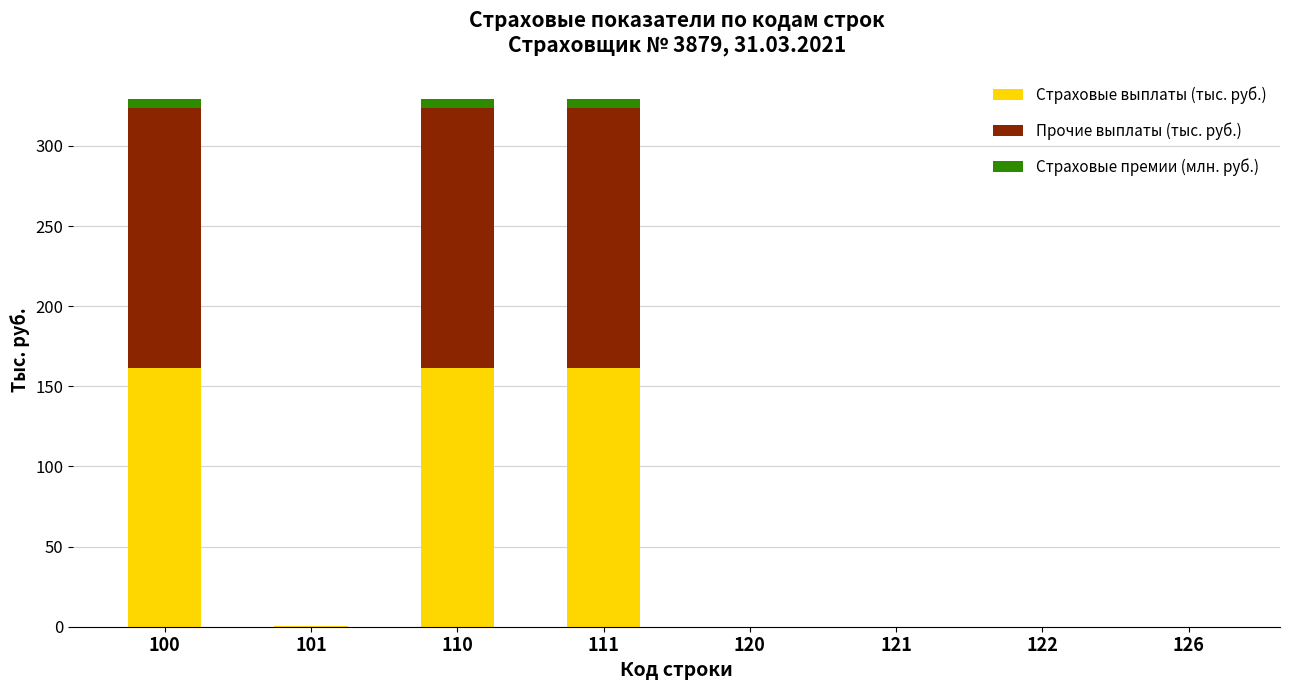

What is the highest value of the Страховые выплаты (тыс. руб.) series?

161.7